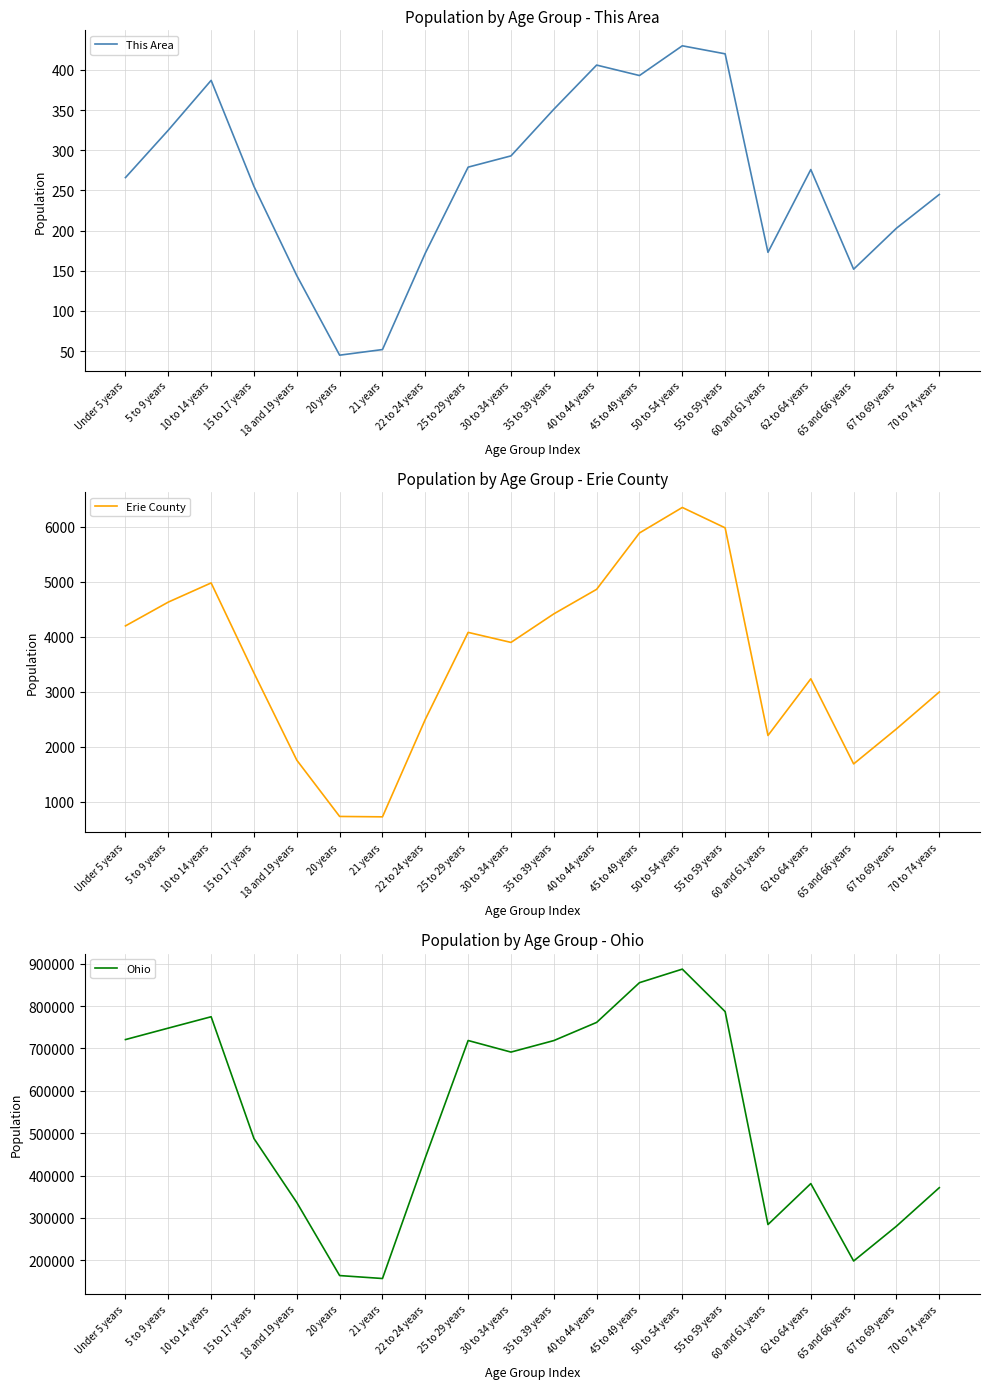

Count the number of categories in the chart.

20